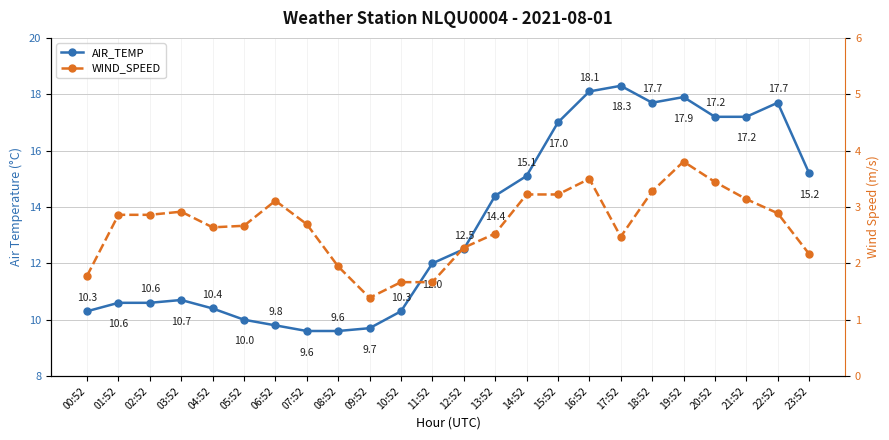

The value of AIR_TEMP at 10:52 is 13.6. True or false?

False